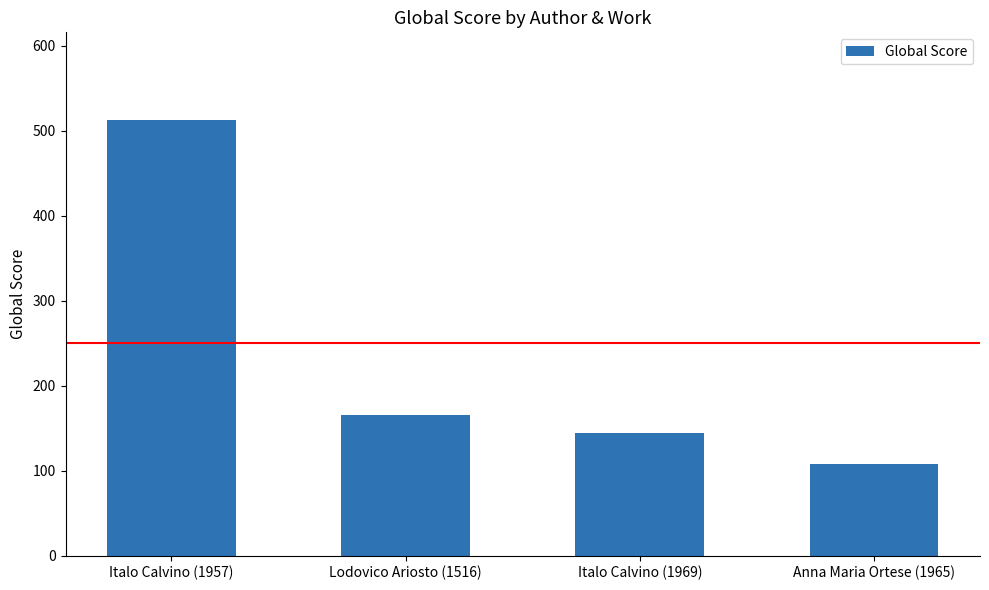

What is the label of the 4th bar from the right?

Italo Calvino (1957)